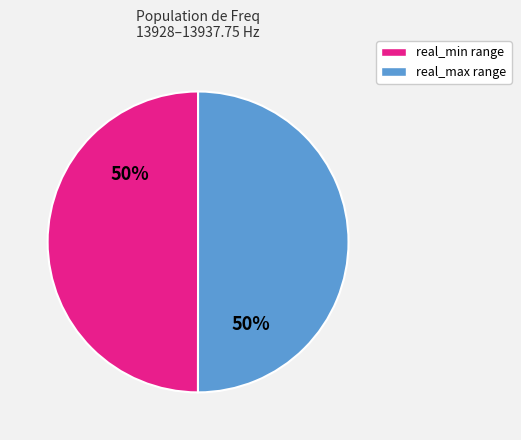

Do real_min range and real_max range together represent more than half of the pie?

Yes